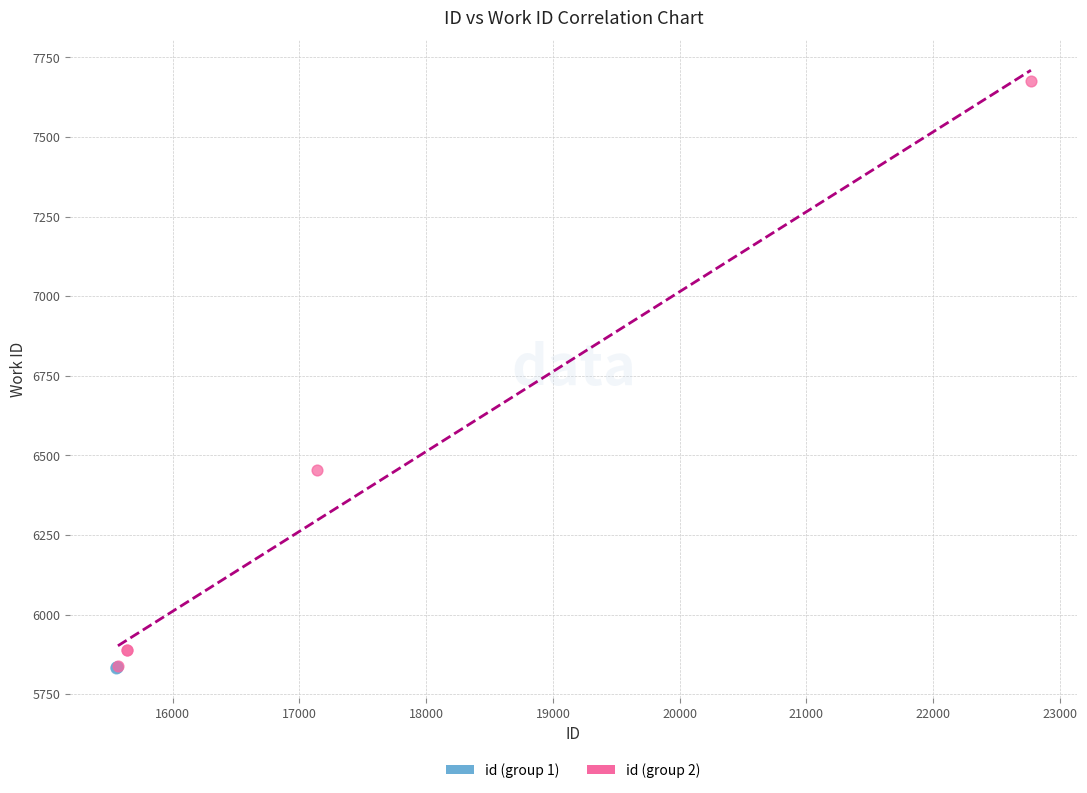

Which series has the widest spread of Y values?

id (group 2)